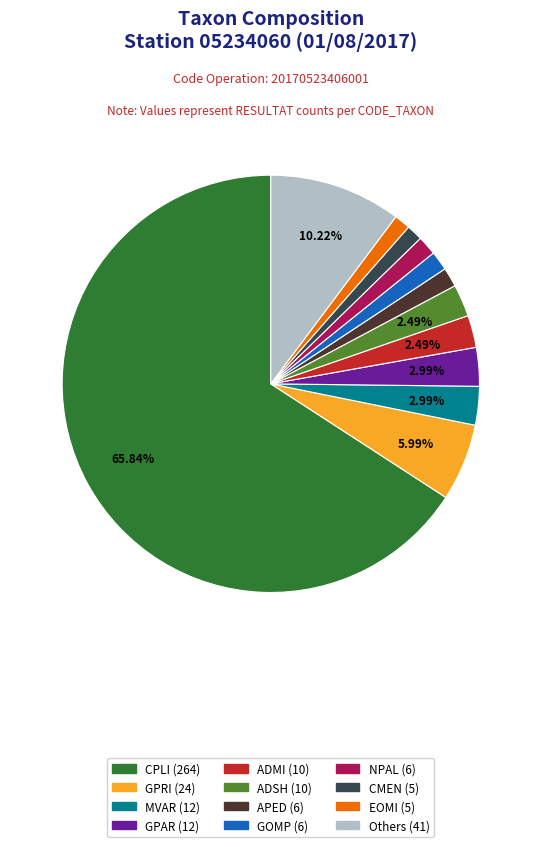

Is there a majority slice in this chart?

Yes